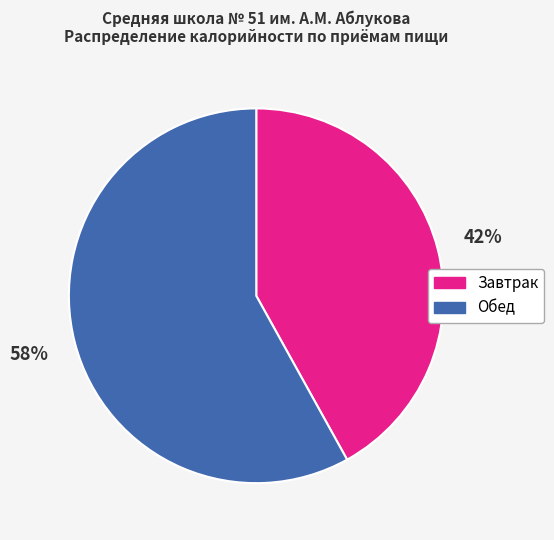

Rank the categories by value from highest to lowest.

Обед, Завтрак